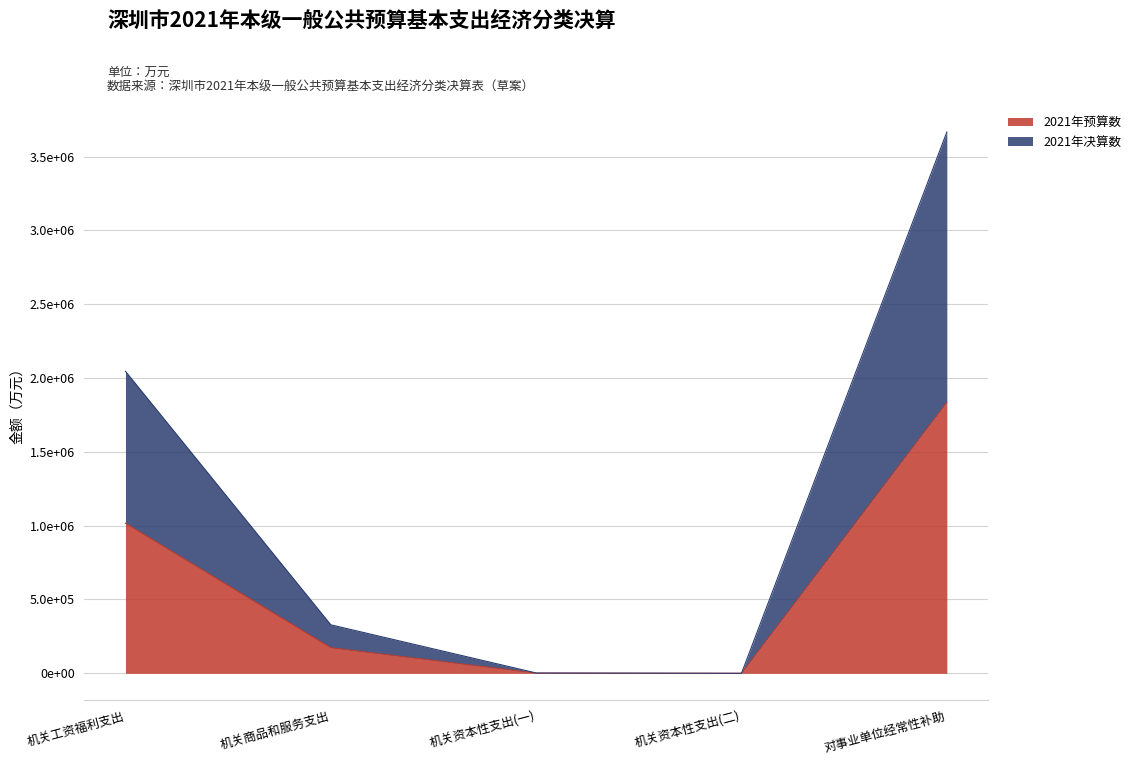

Is the value of 2021年决算数 at 机关工资福利支出 greater than the value of 2021年预算数 at 对事业单位经常性补助?

Yes